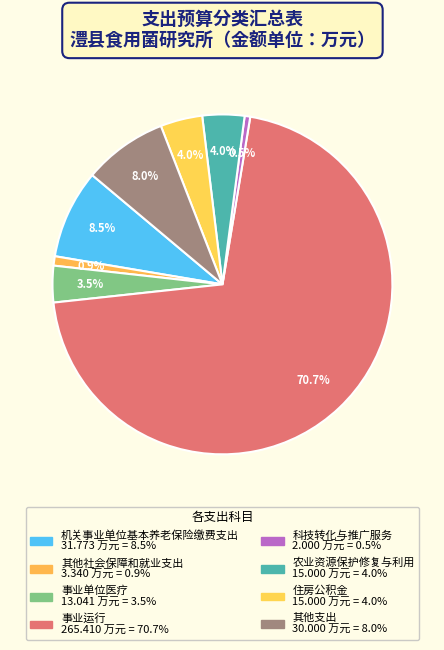

Count the number of slices in the pie.

8